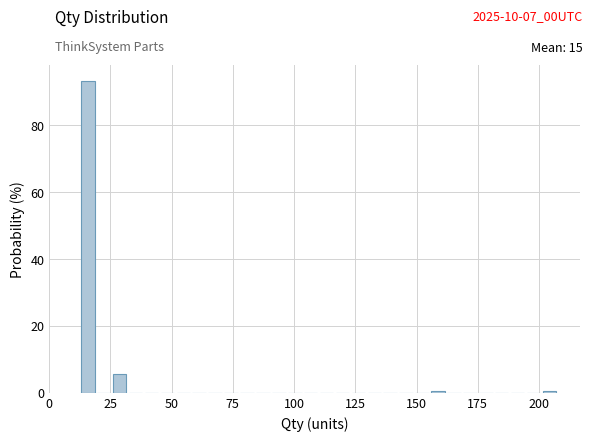

Read against the x-axis, roughly where is the centre of the tallest bar?

15